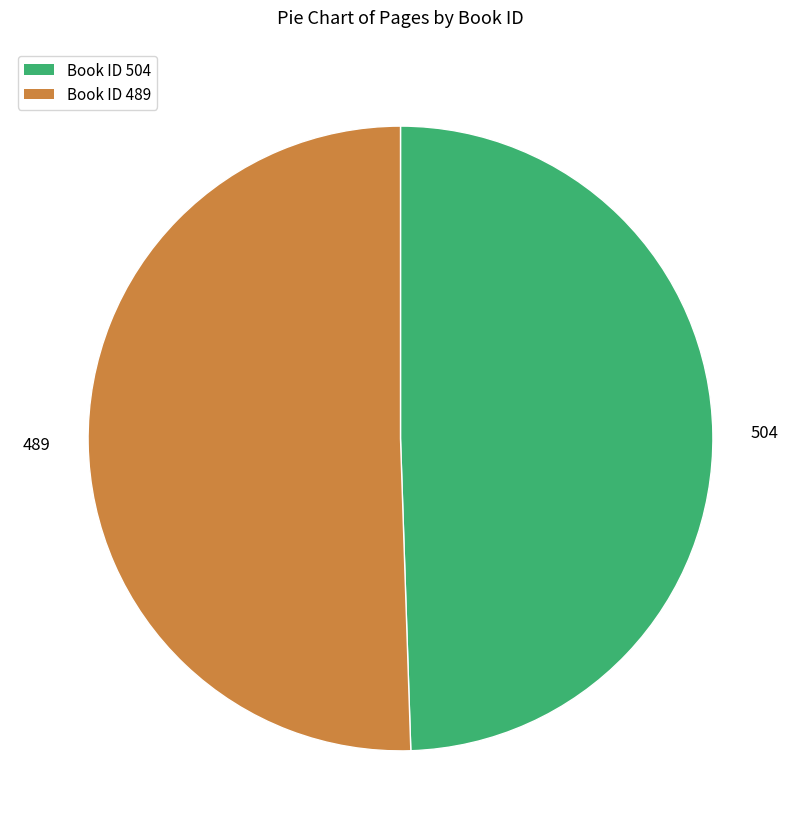

The 504 slice represents 37% of the pie. True or false?

False